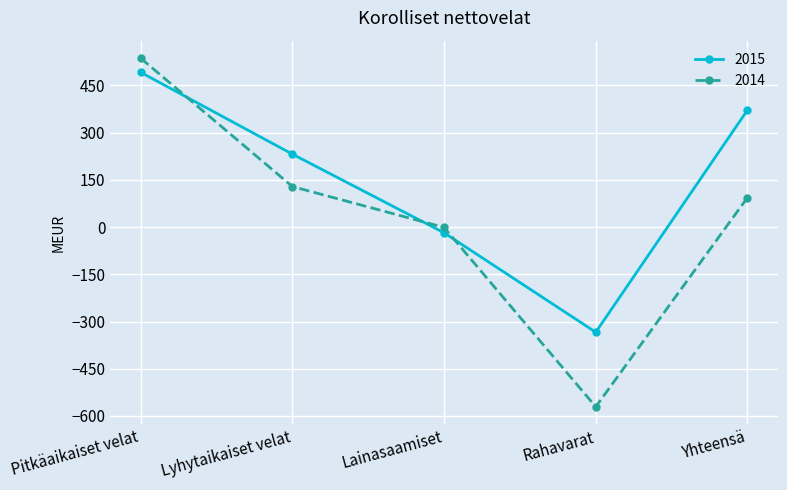

Which series has the widest spread of values?

2014